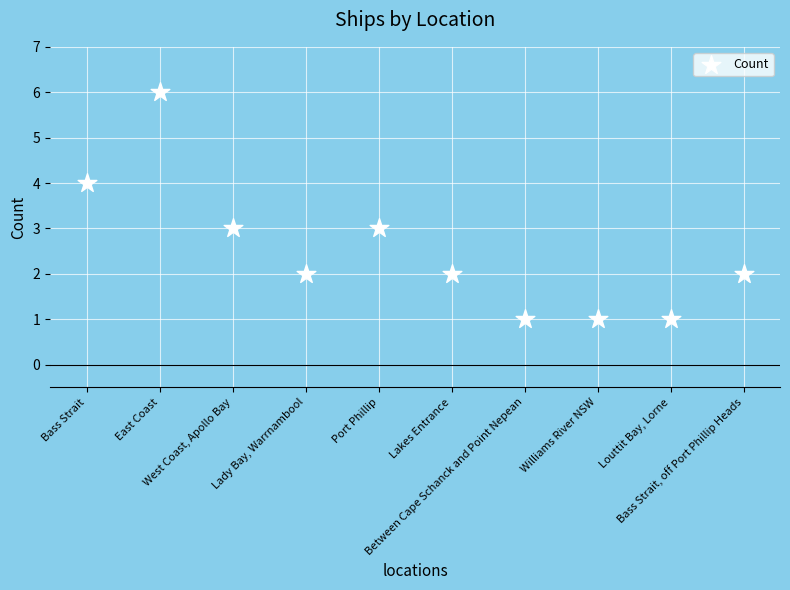

What is the range of Y values (max minus min)?

5